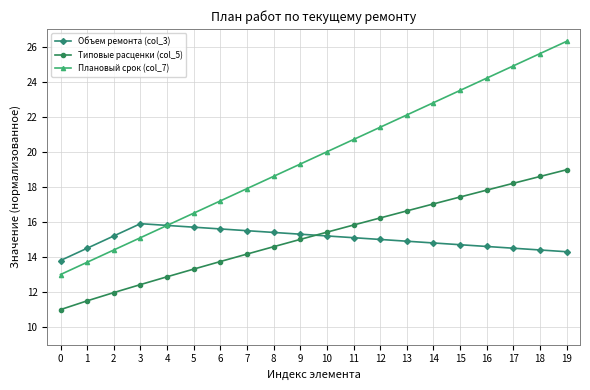

True or false: Плановый срок (col_7) has a value of 16.5 at 5.

True